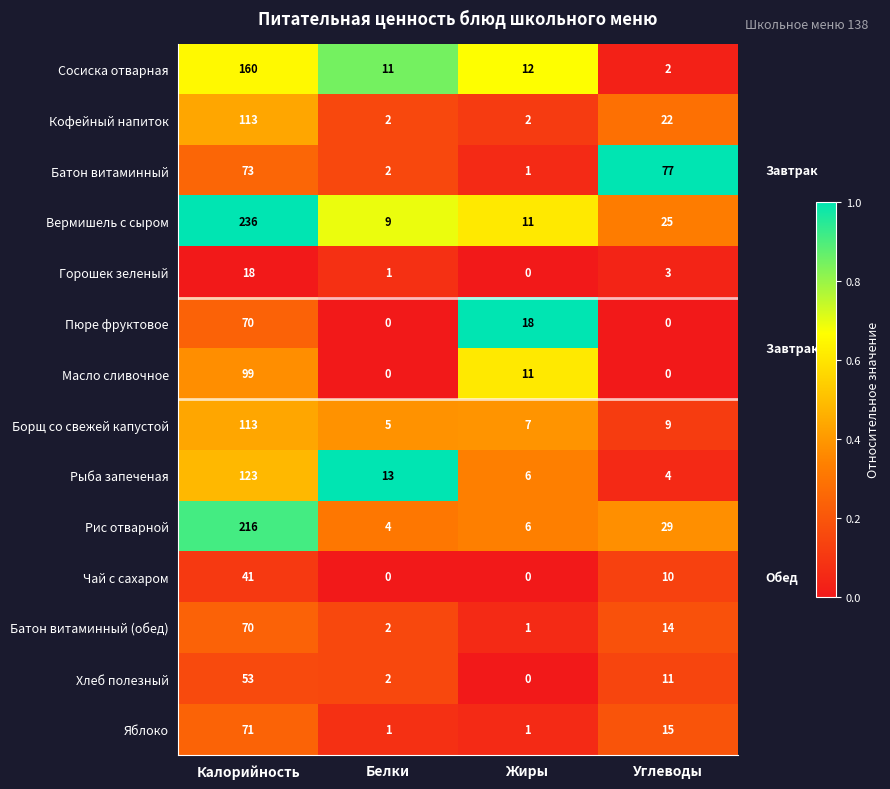

What is the minimum value for Вермишель с сыром?

9